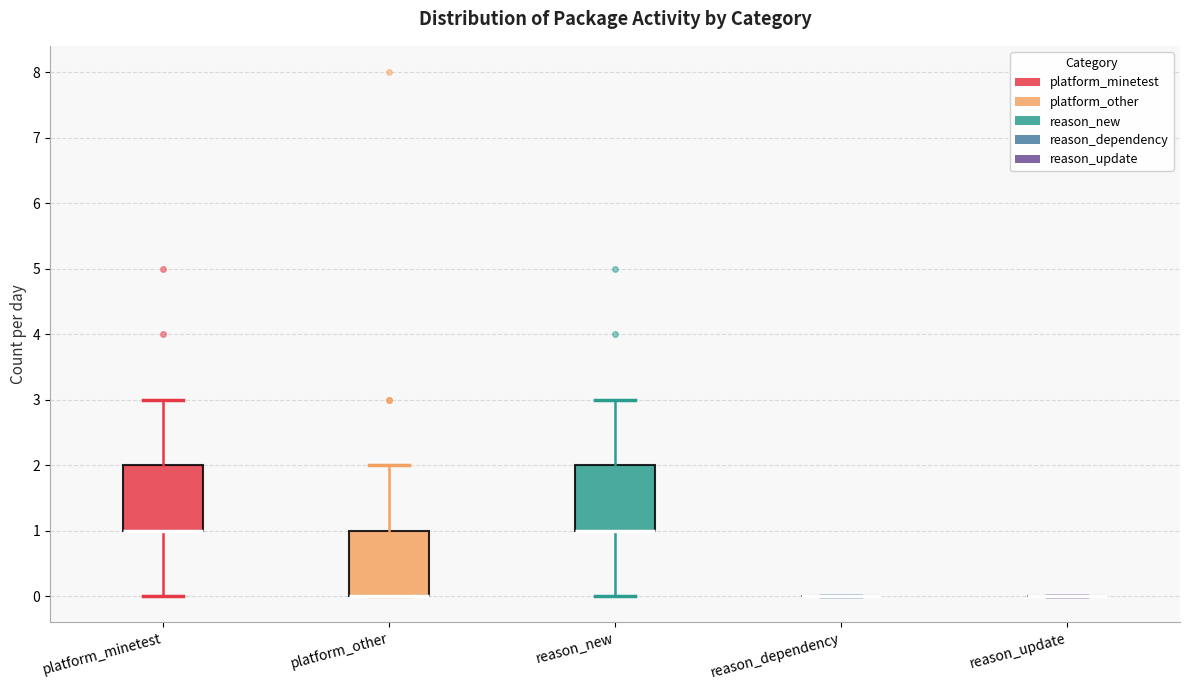

Reading left to right, transcribe this box plot: for each box, give where its median line is, the range the box spans, and where its two whiskers end, as read against the y-axis. The values are not printed on the chart, so give them approximately, as read against the axis.

platform_minetest: median 1 (drawn on the box's lower edge), box 1 to 2, whiskers 0 to 3
platform_other: median 0 (drawn on the box's lower edge), box 0 to 1, whiskers 0 to 2
reason_new: median 1 (drawn on the box's lower edge), box 1 to 2, whiskers 0 to 3
reason_dependency: box collapsed to a line at 0, whiskers 0 to 0
reason_update: box collapsed to a line at 0, whiskers 0 to 0